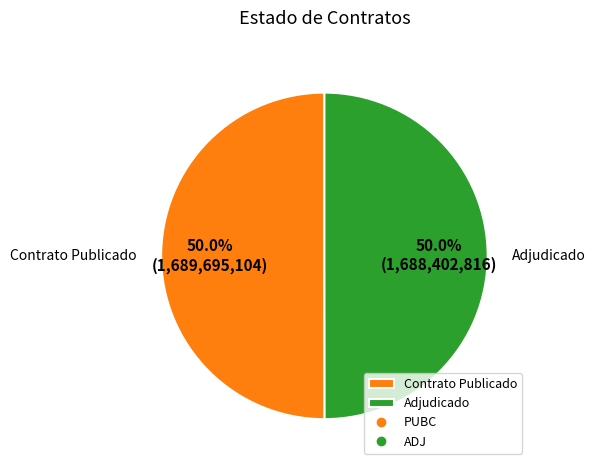

Approximately how many times larger is the value at Contrato Publicado compared to Adjudicado?

1.0